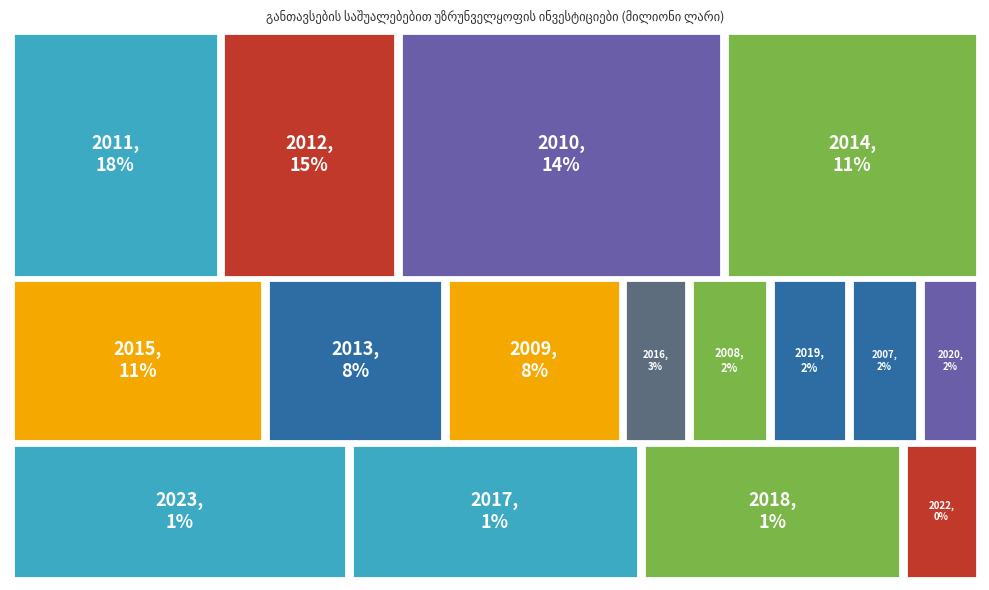

To the nearest percent, what is the average slice percentage?

6%